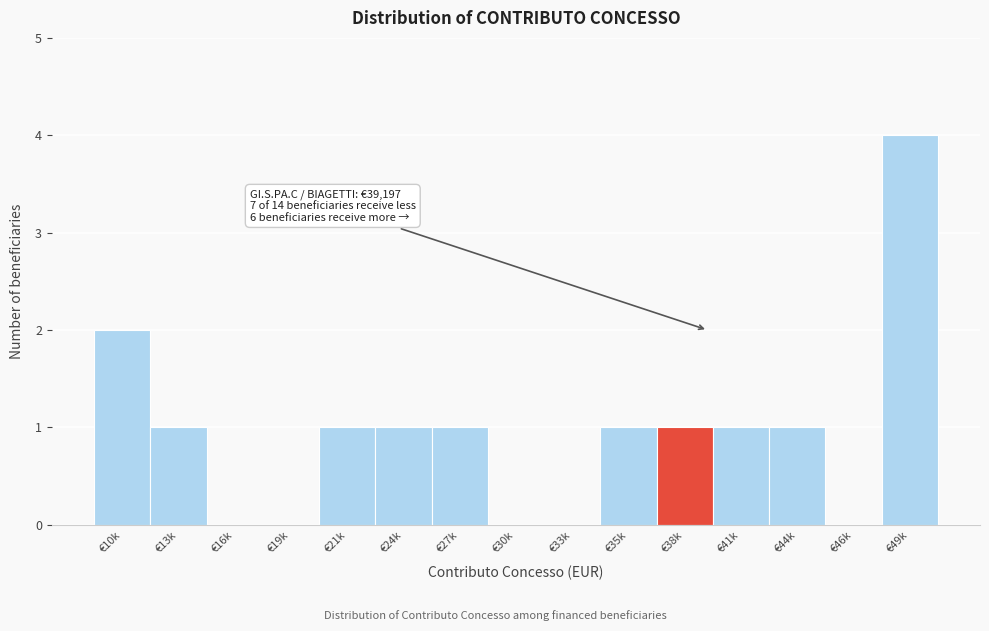

Reading left to right, extract all data points from this chart.

€10k=2	€13k=1	€16k=0	€19k=0	€21k=1	€24k=1	€27k=1	€30k=0	€33k=0	€35k=1	€38k=1	€41k=1	€44k=1	€46k=0	€49k=4